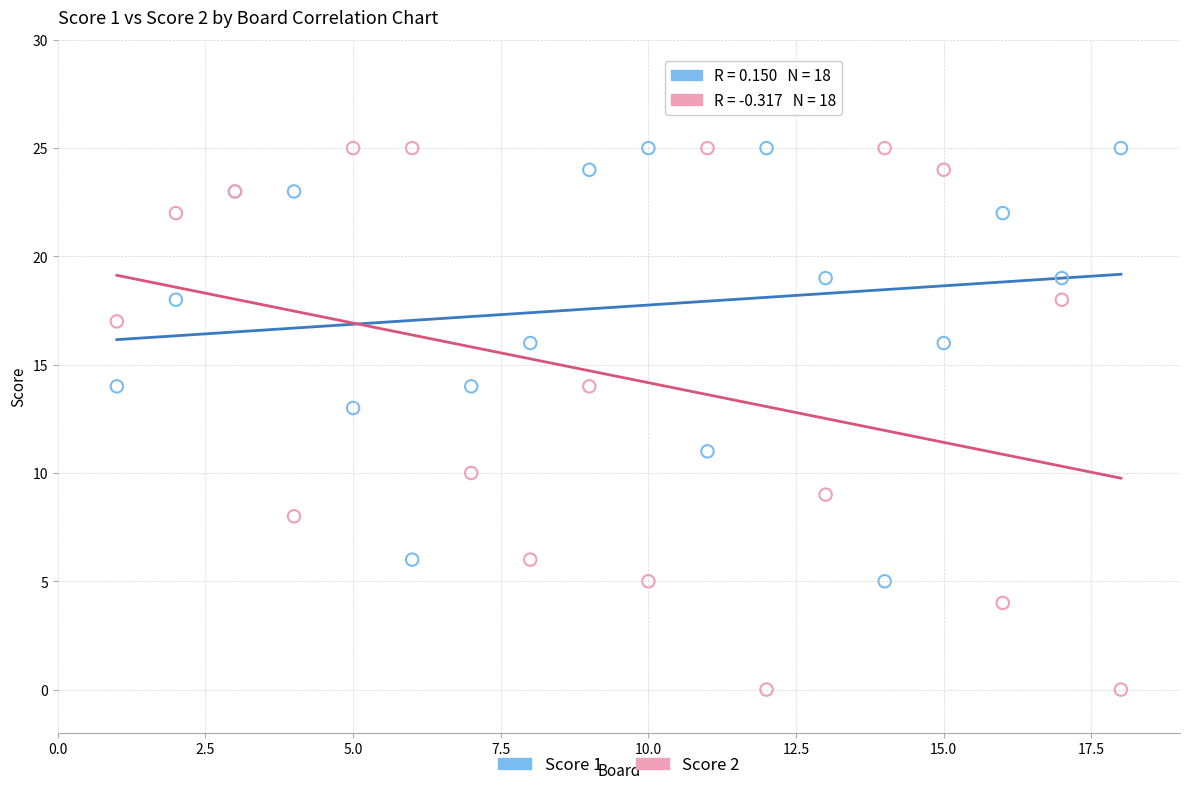

Which series reaches the minimum Y coordinate?

Score 2